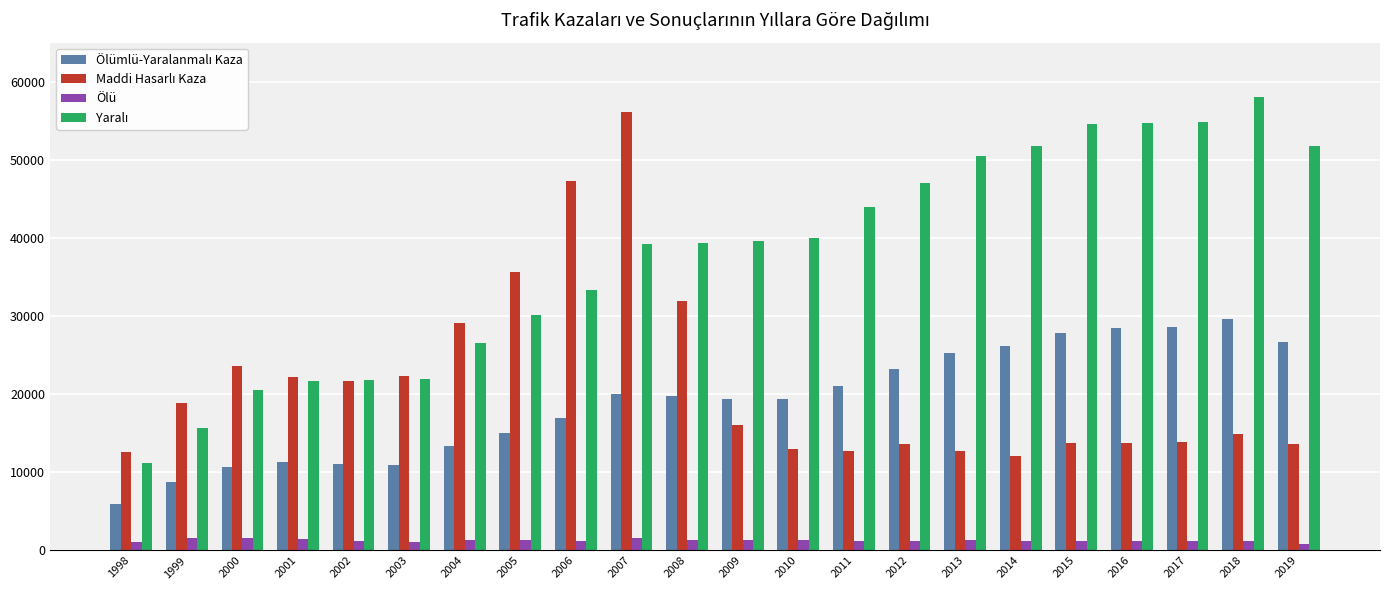

The value of Ölü at 2010 is 1307. True or false?

True